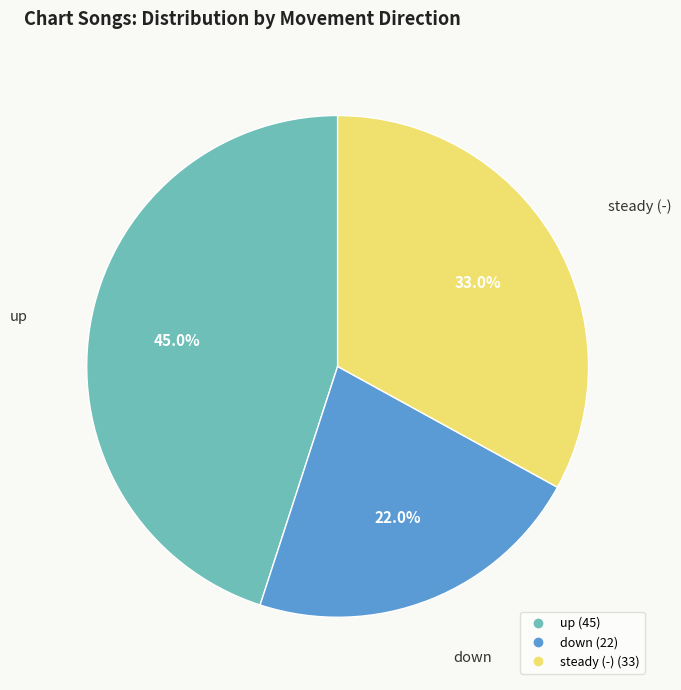

Is there any slice that represents more than half of the pie?

No